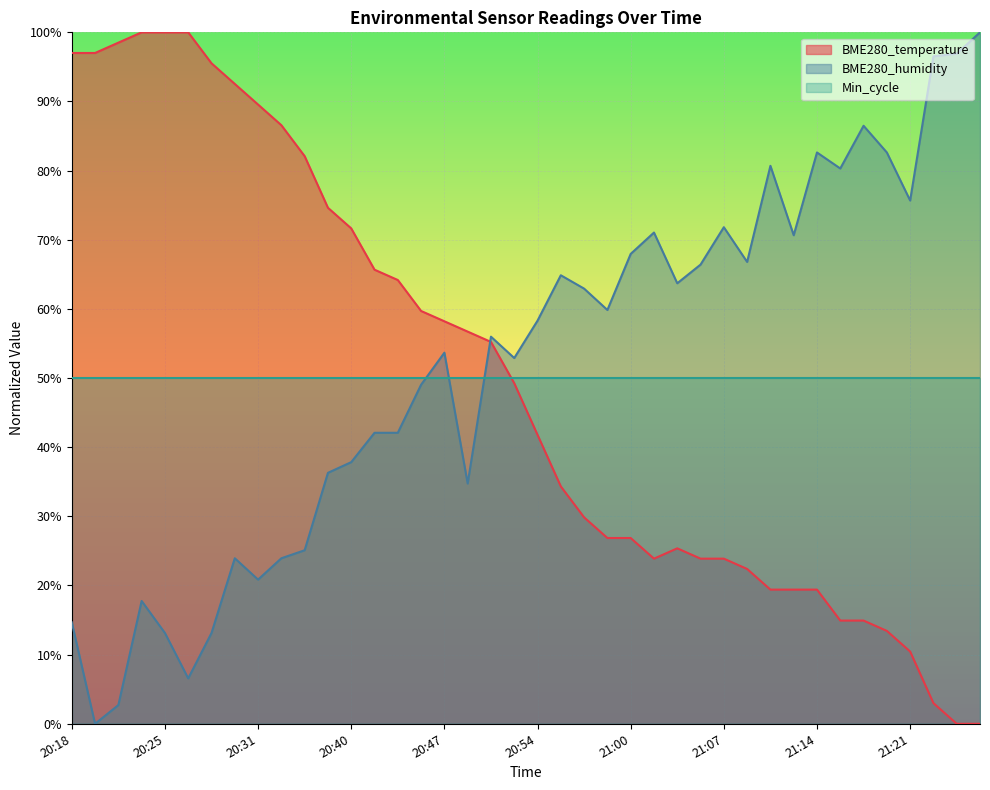

At which category does the chart reach its peak across all series?

20:23